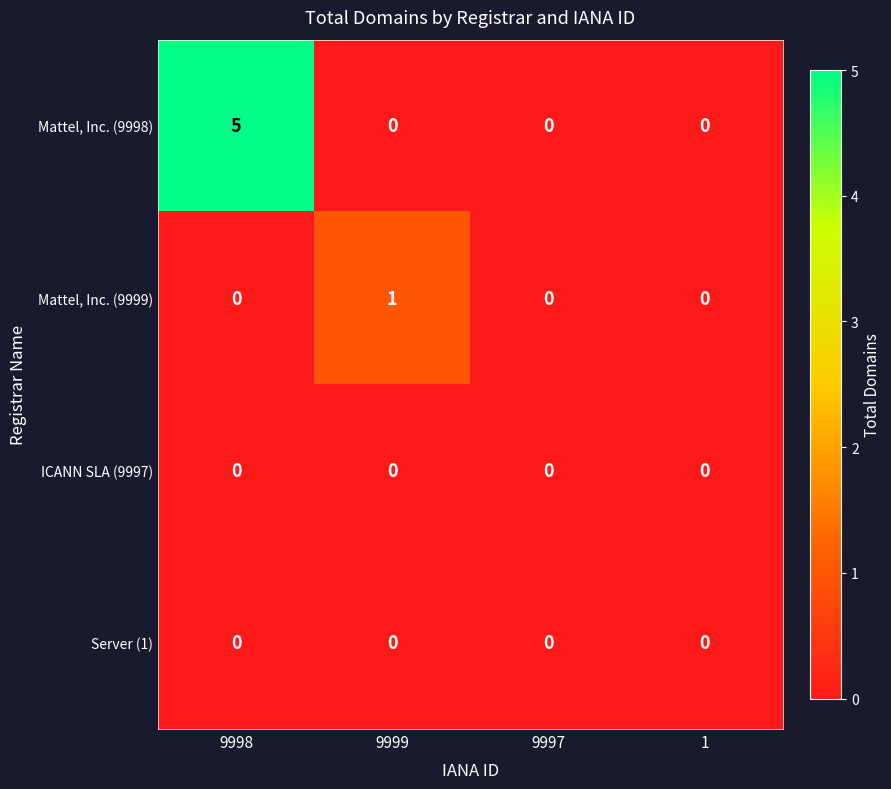

The ICANN SLA (9997) series shows 0 at 9999. True or false?

True